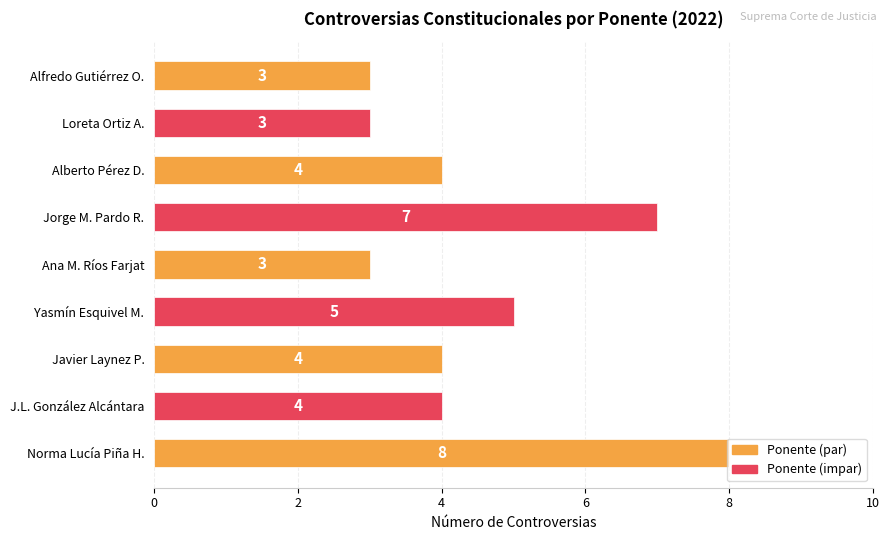

What is the minimum value shown in the chart?

3